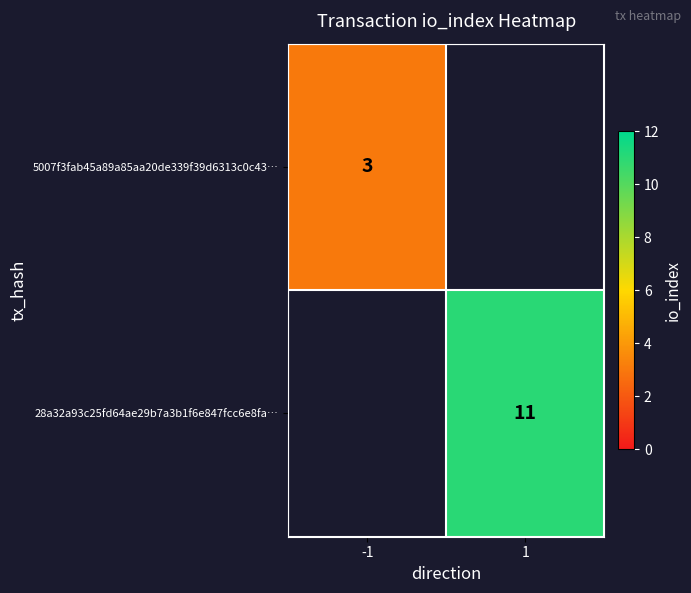

What is the greatest value displayed?

11.0